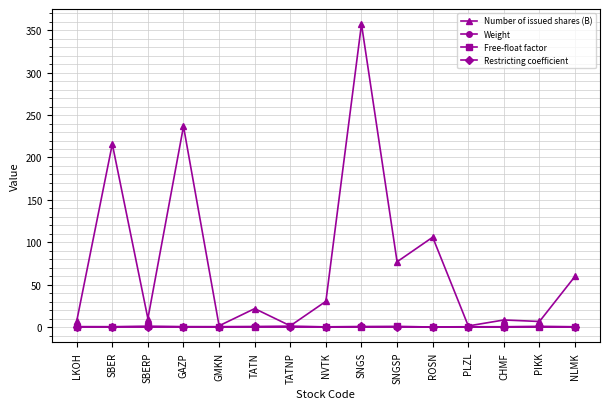

How many data points does each series have?

15